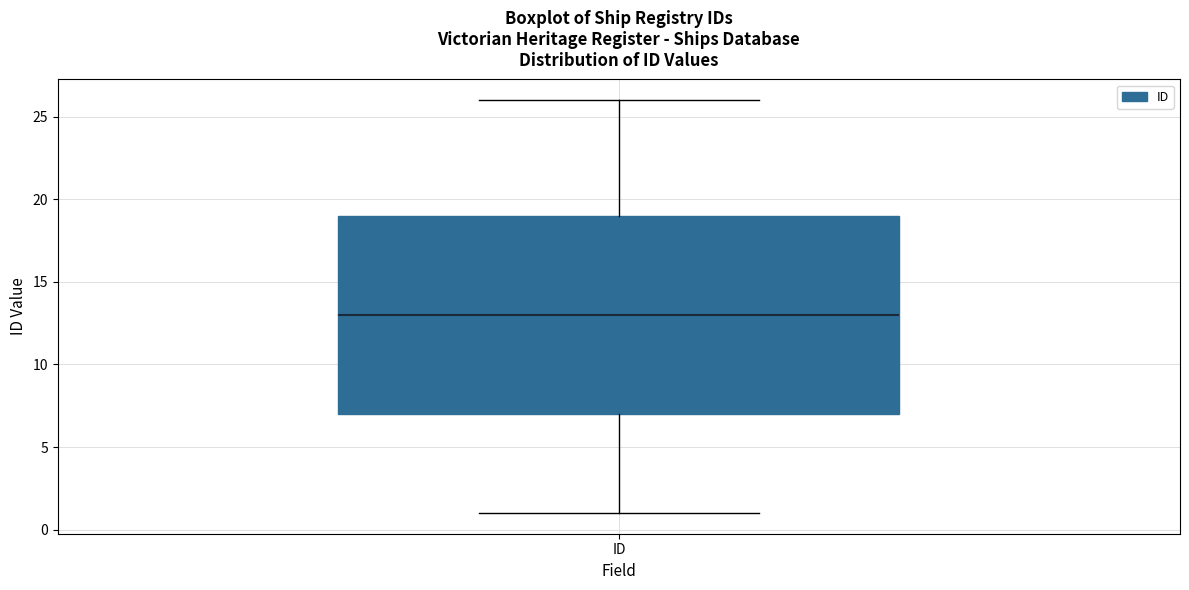

Read this box plot against the y-axis: the position of the median line, the range covered by the box, and the ends of both whiskers. The values are not printed on the chart, so give them approximately, as read against the axis.

median 13, box 7 to 19, whiskers 1 to 26